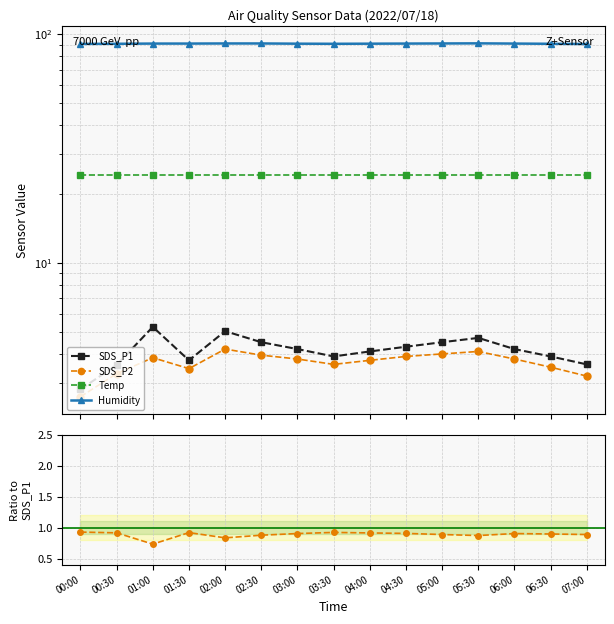

At 05:30, list the series in order from largest to smallest.

Humidity, Temp, SDS_P1, SDS_P2